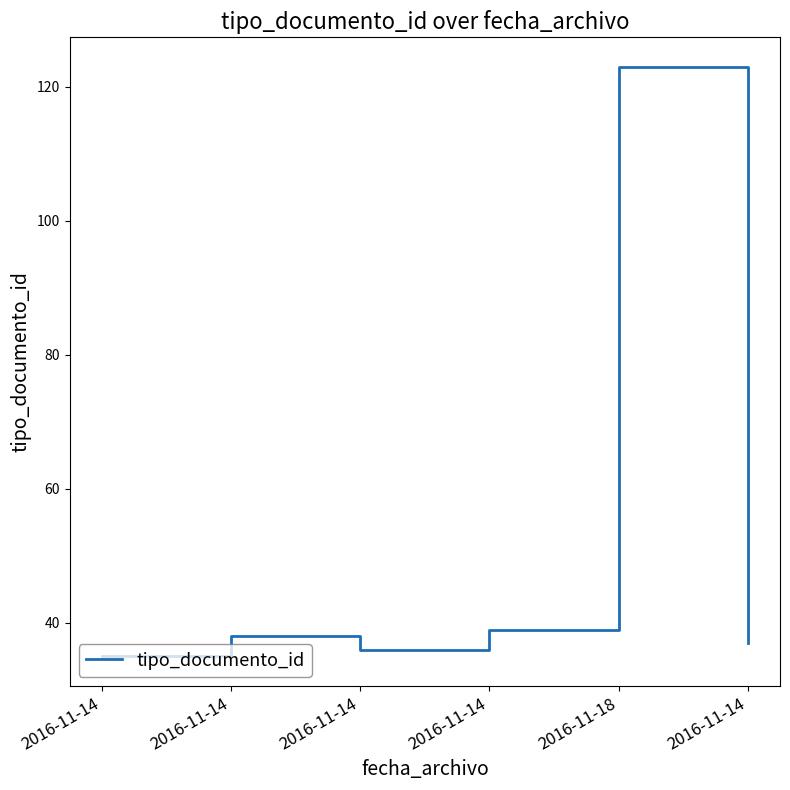

How many distinct data groups are displayed?

1